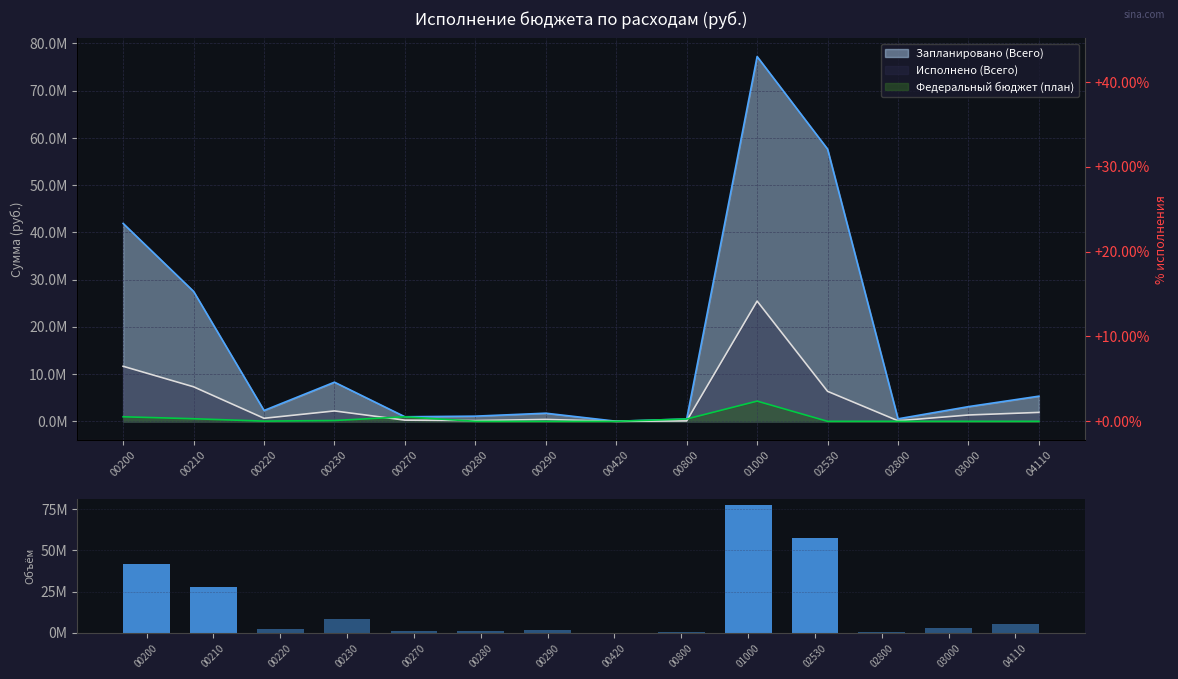

What is the difference between the highest and lowest values at 04110?

5321700.0